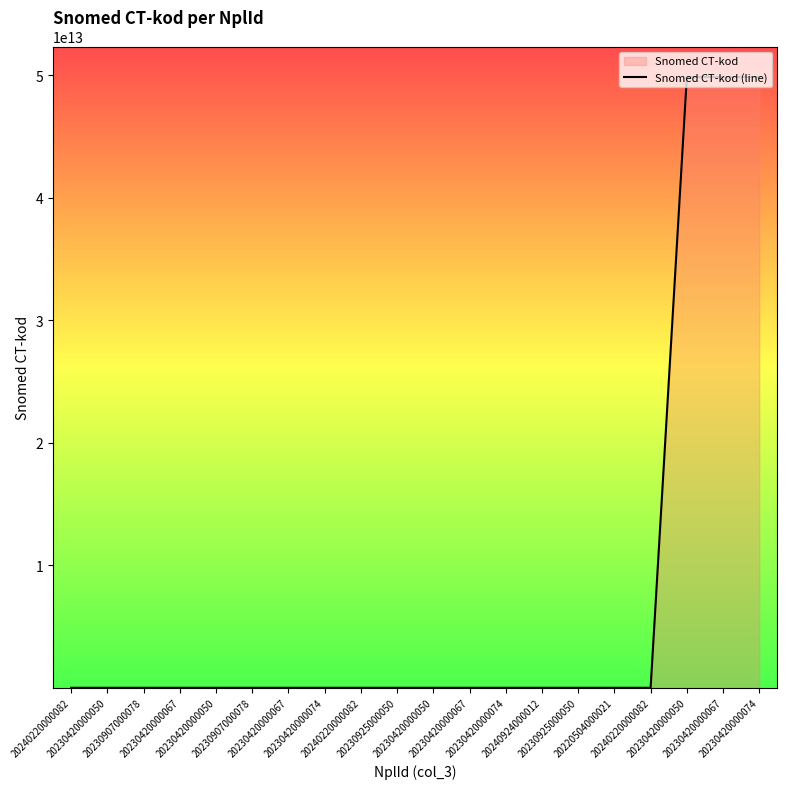

Which has a higher value, 20230420000050 or 20230420000067?

20230420000050